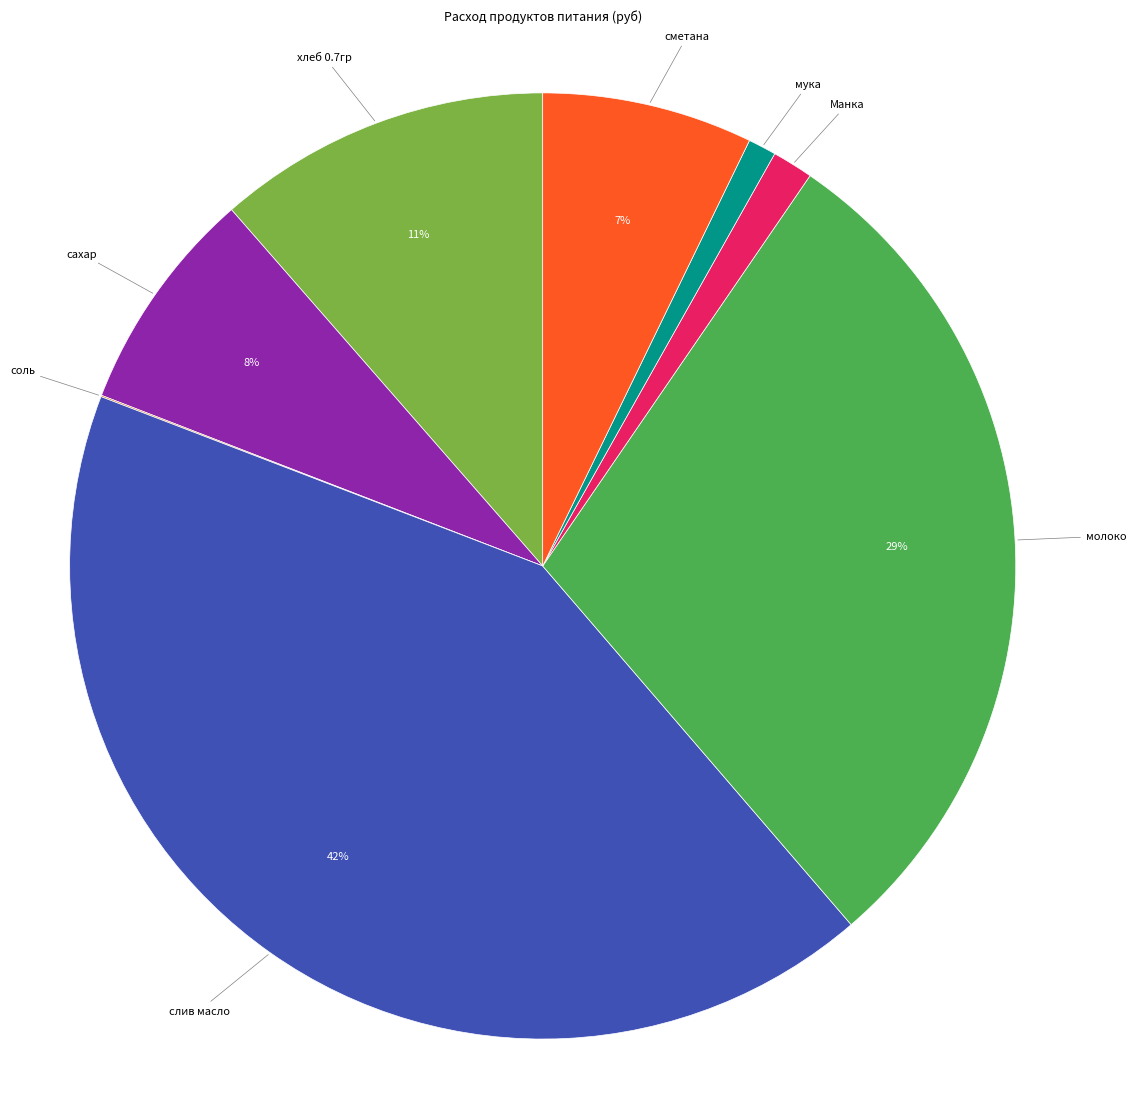

To the nearest percent, what is the difference between the largest and smallest slice percentages?

42%